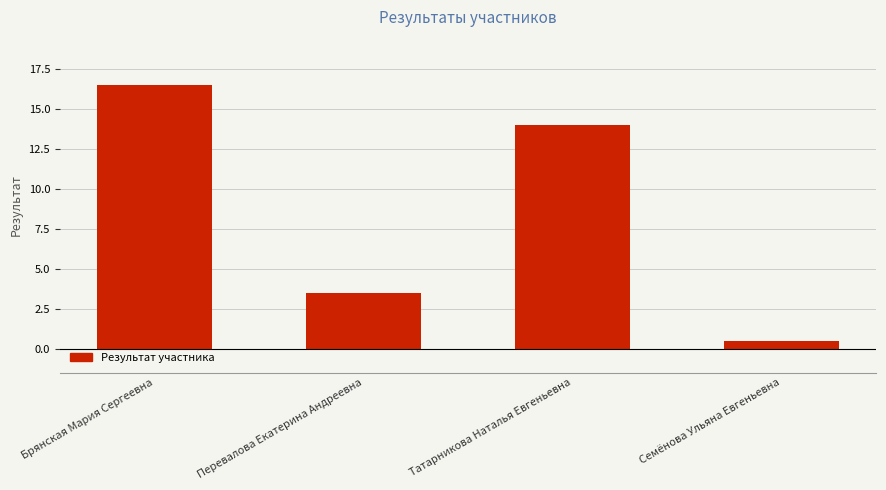

At which category does the chart reach its minimum across all series?

Семёнова Ульяна Евгеньевна